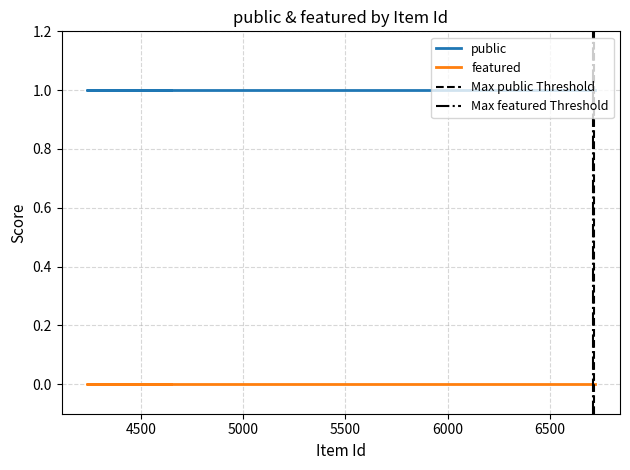

What is the label of the 5th point from the left?

6715